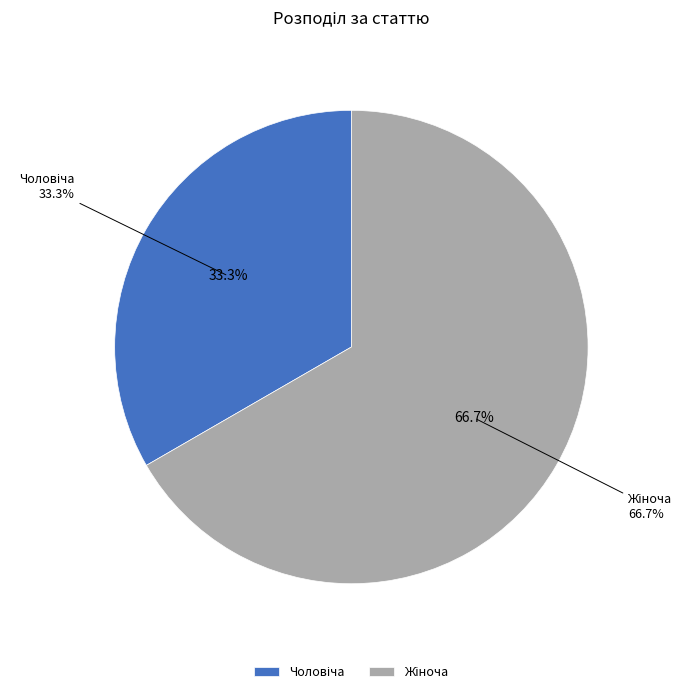

To the nearest percent, what is the difference between the largest and smallest slice percentages?

33%